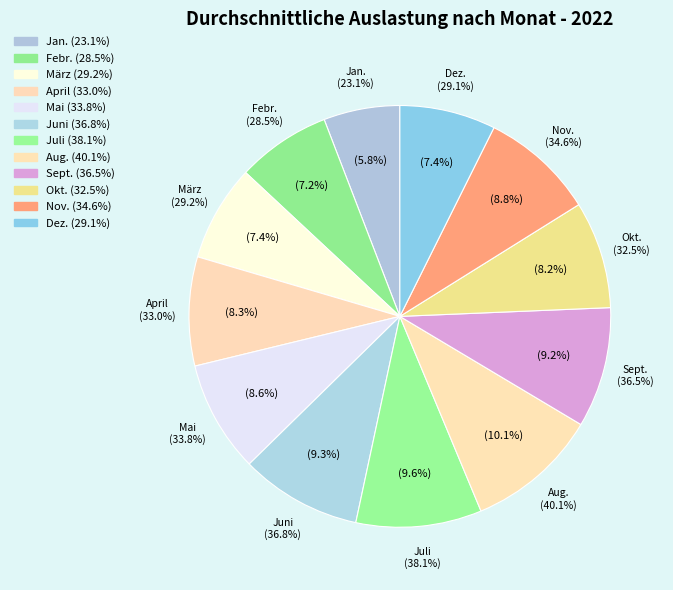

What portion of the pie excludes Dez.?

92.6%